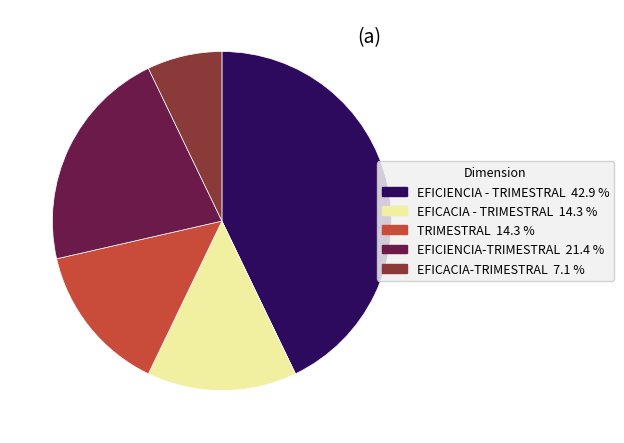

Do EFICIENCIA-TRIMESTRAL and EFICACIA-TRIMESTRAL together represent more than half of the pie?

No